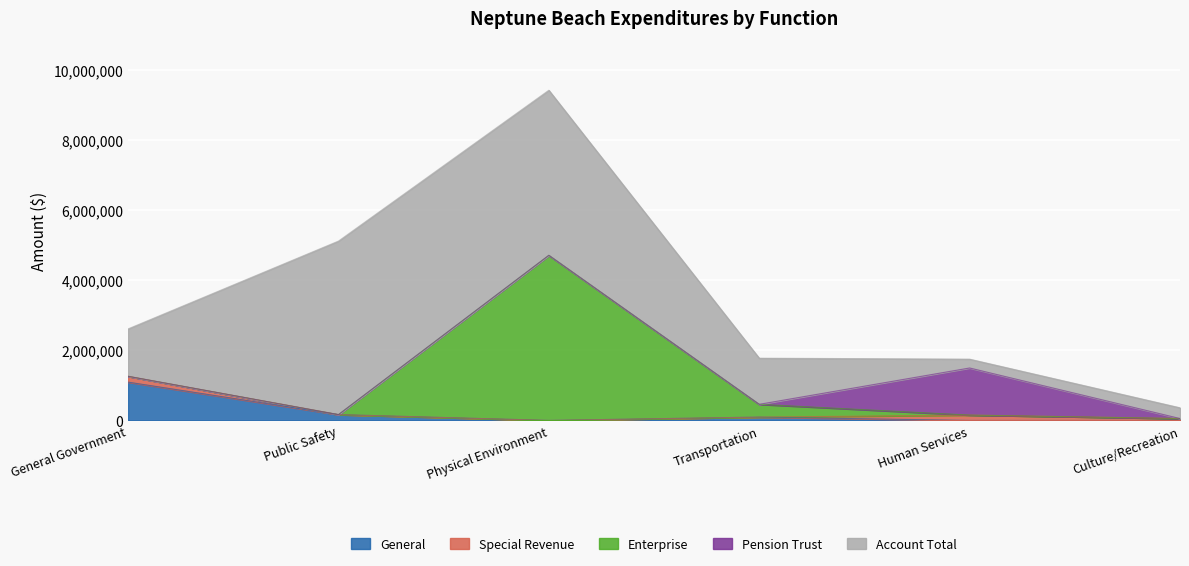

What is the average value of the Pension Trust series?

223946